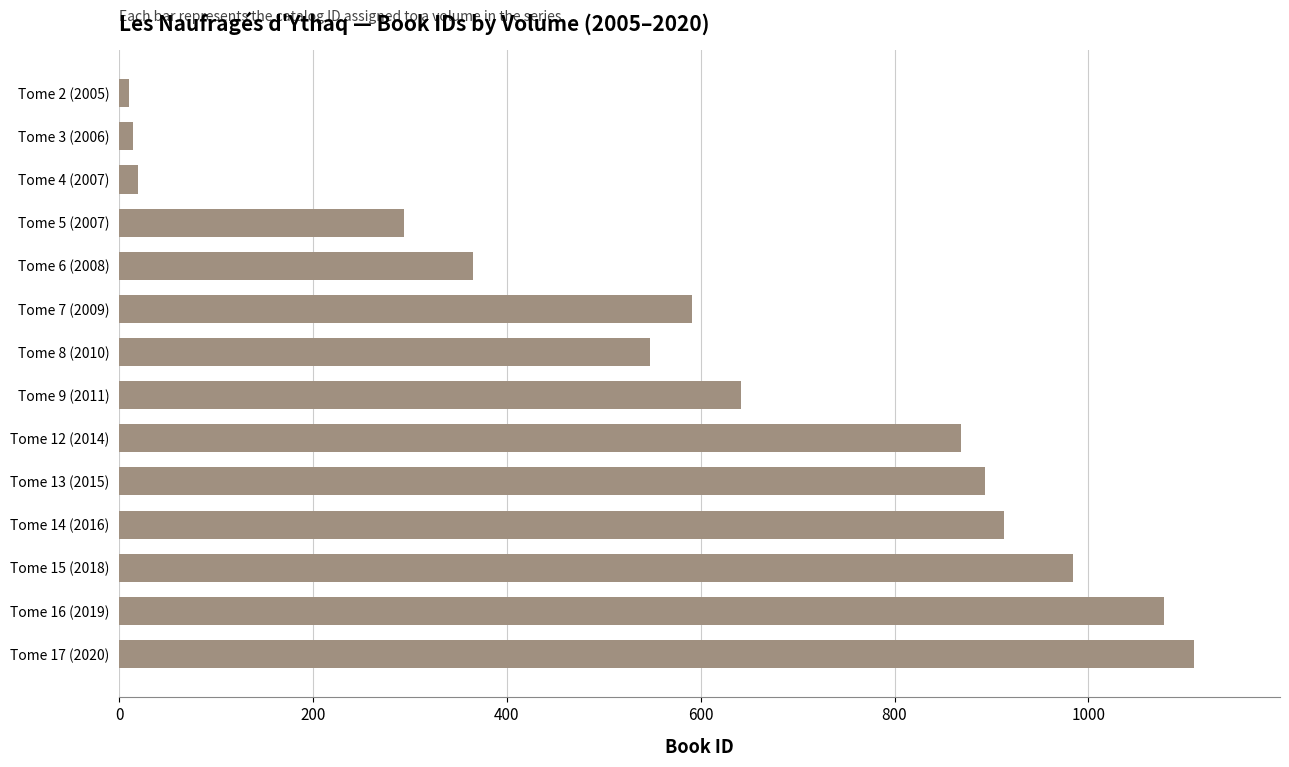

What is the sum of all values?

8329